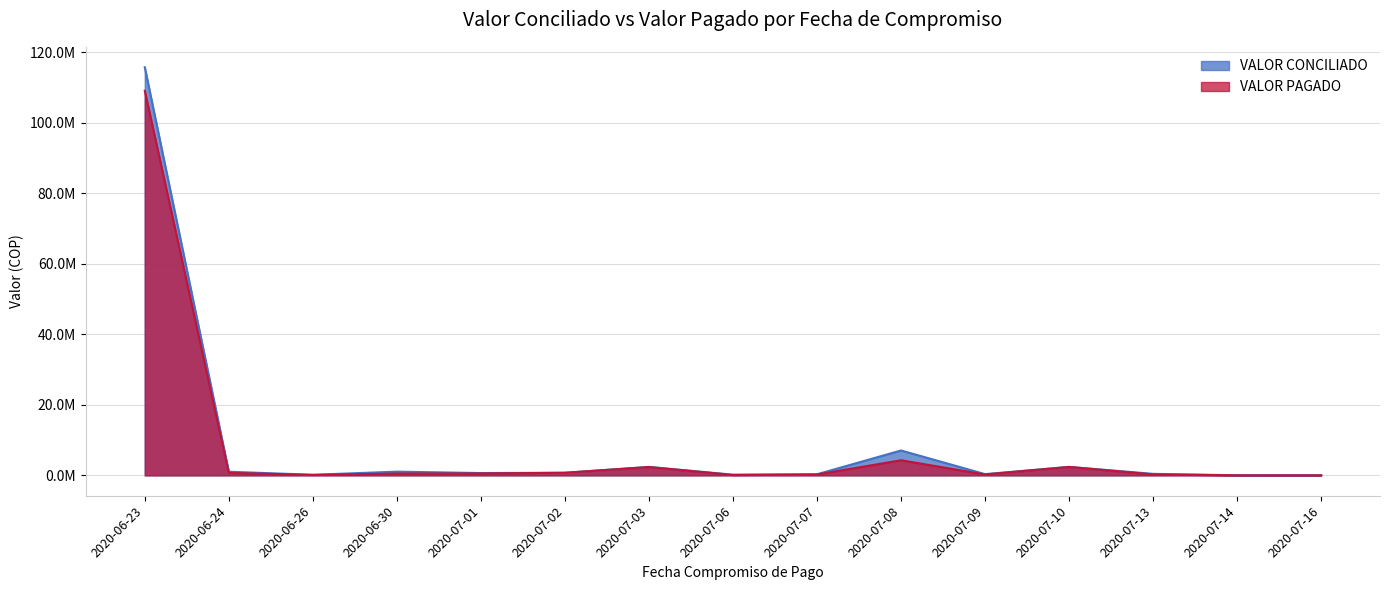

Is the value of VALOR CONCILIADO at 2020-07-14 greater than the value of VALOR PAGADO at 2020-06-24?

No